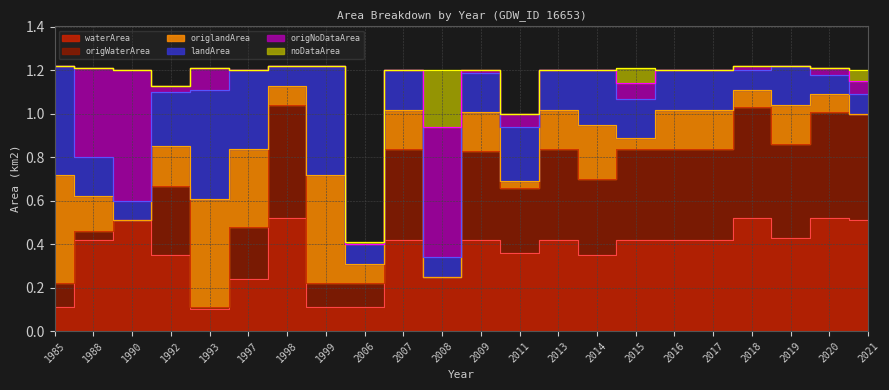

What is the value of the landArea point at the 8th from the left?

0.5